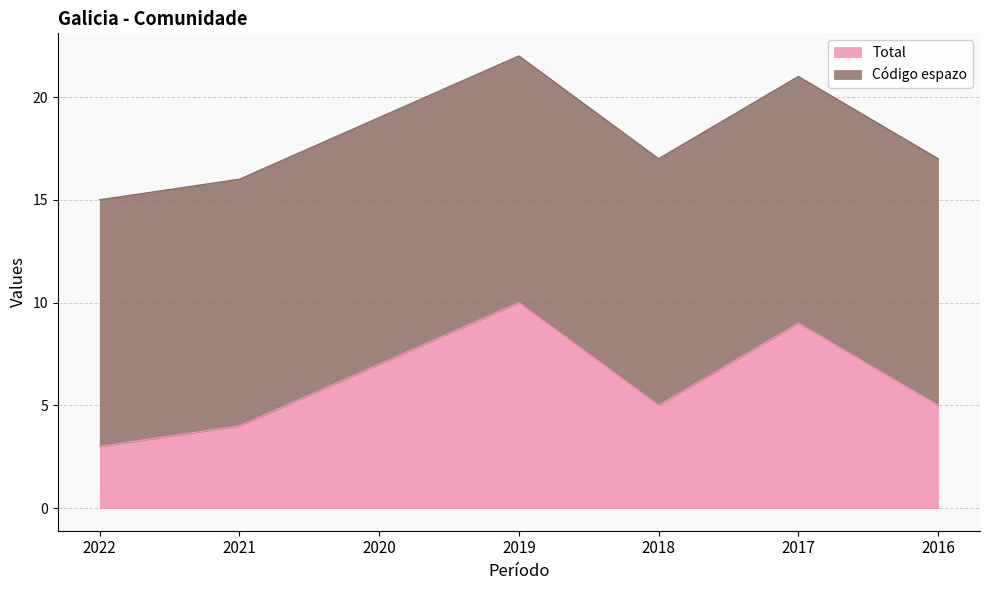

What is the average value?

6